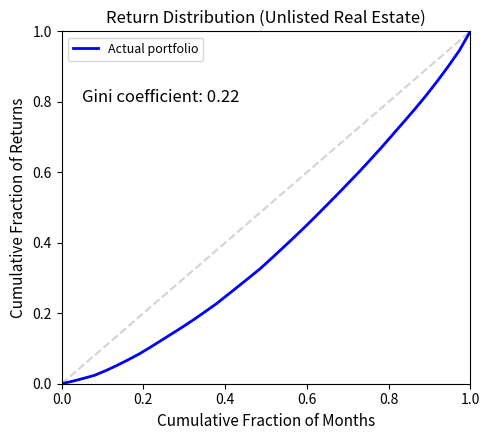

What is the difference between the maximum and minimum values?

1.0